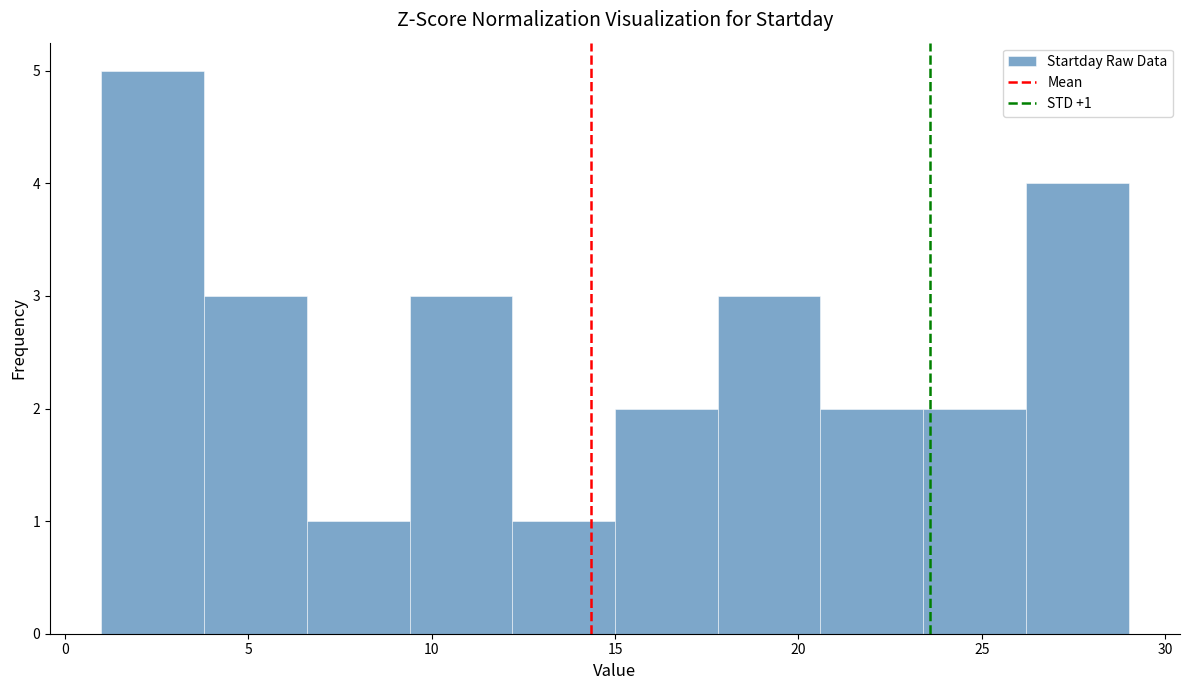

Over which range of the x-axis is the bar tallest?

1.0 to 3.8